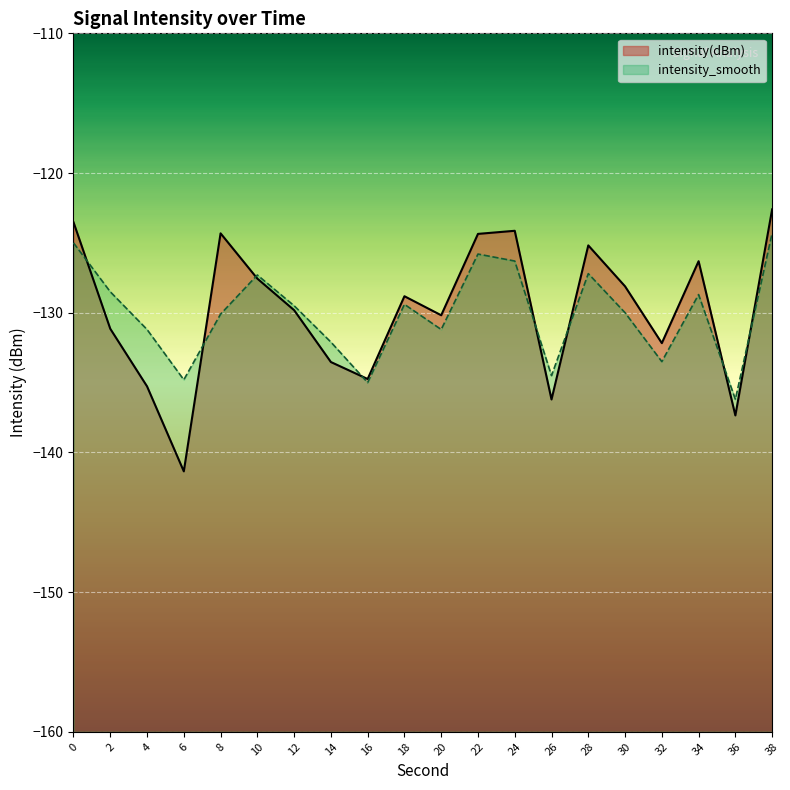

What is the greatest value displayed?

-122.6